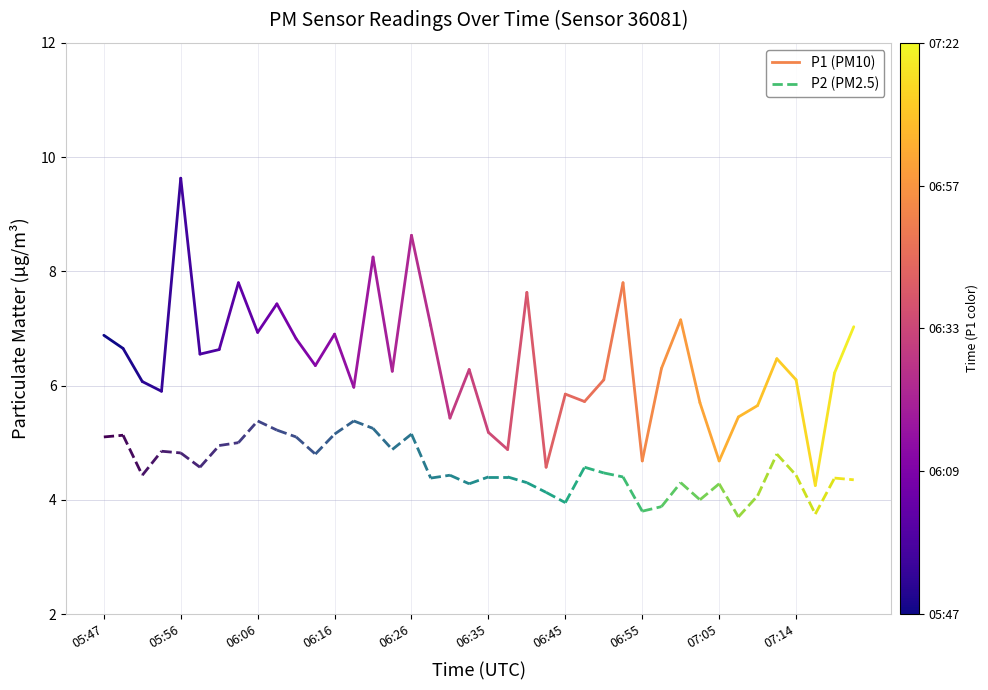

Which series has the widest spread of values?

P1